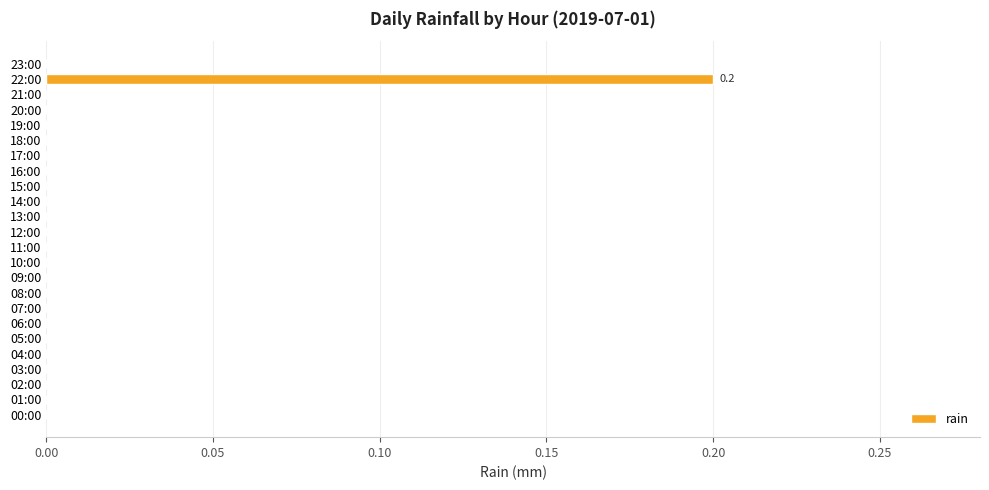

Is it true that the value at 19:00 is 0.0?

True